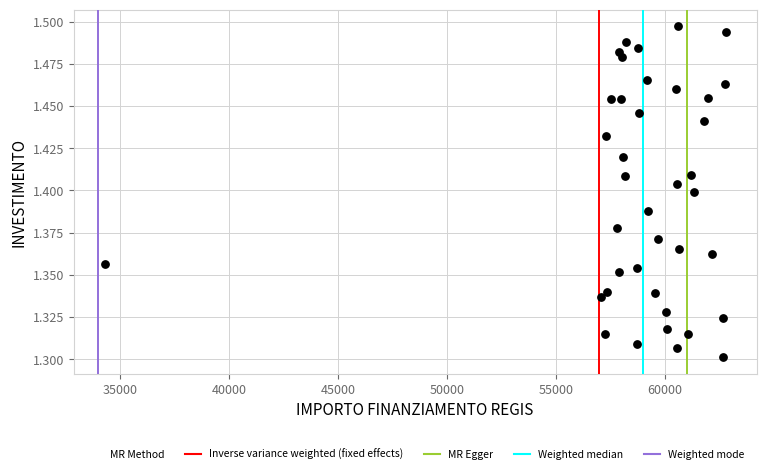

What is the range of X values (max minus min)?

28485.4